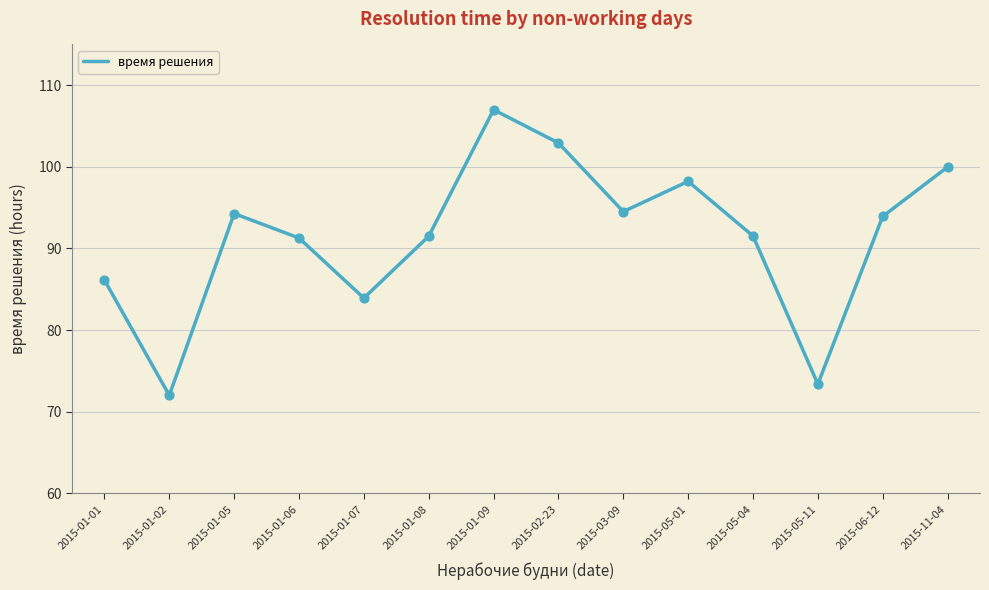

What is the change in value from 2015-03-09 to 2015-05-04?

-3.0